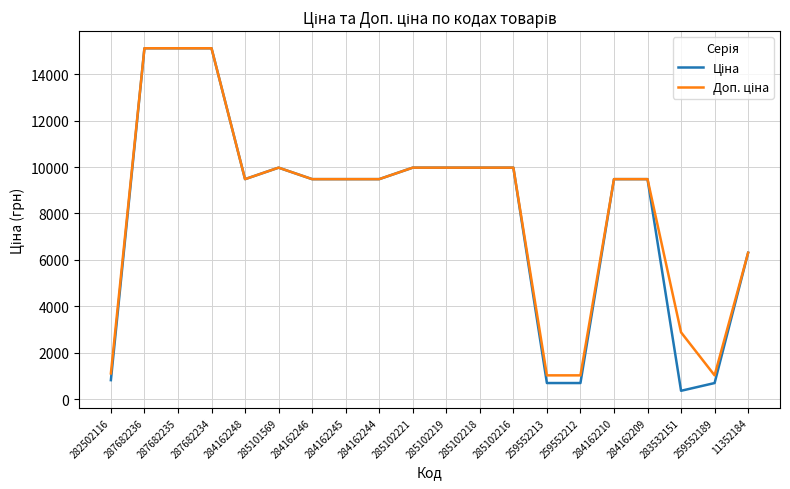

Which label corresponds to the smallest value in the chart?

283532151